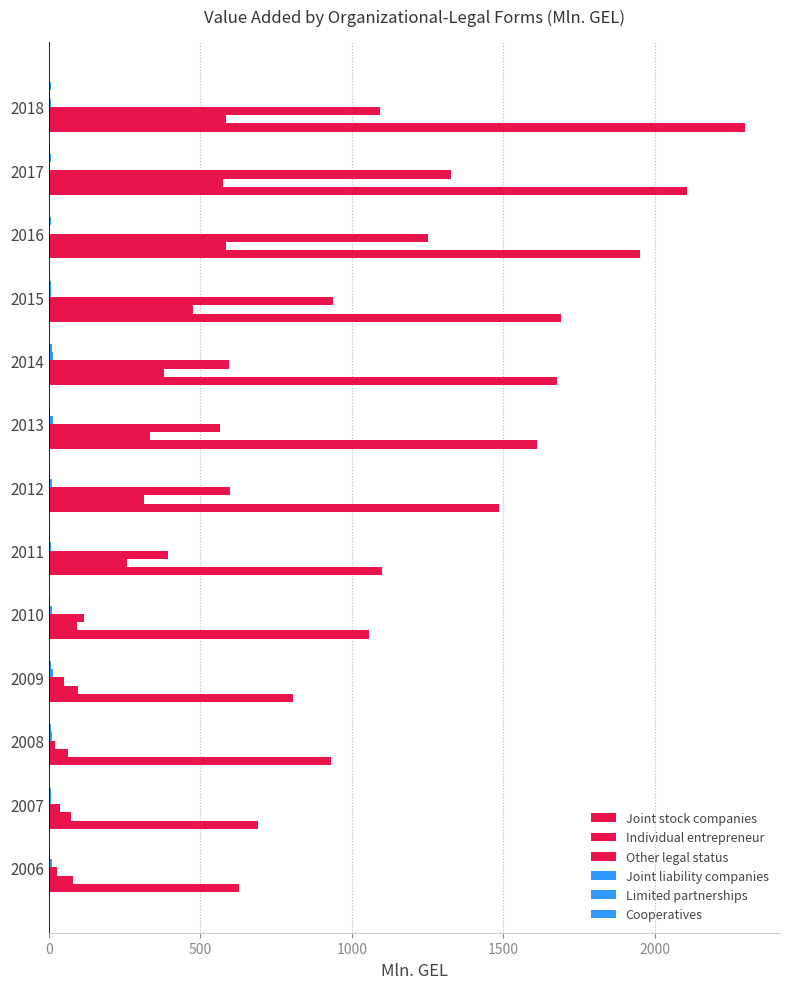

Count the number of categories in the chart.

13